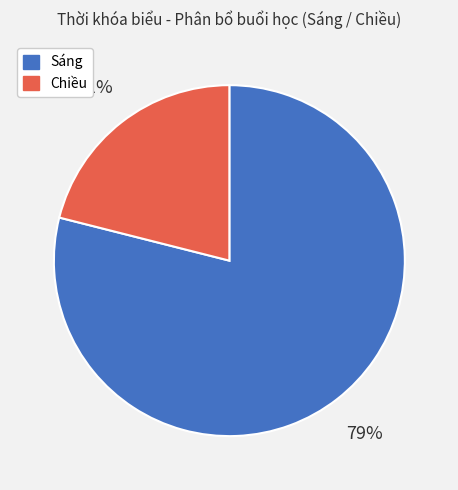

True or false: Sáng accounts for 67% of the total.

False